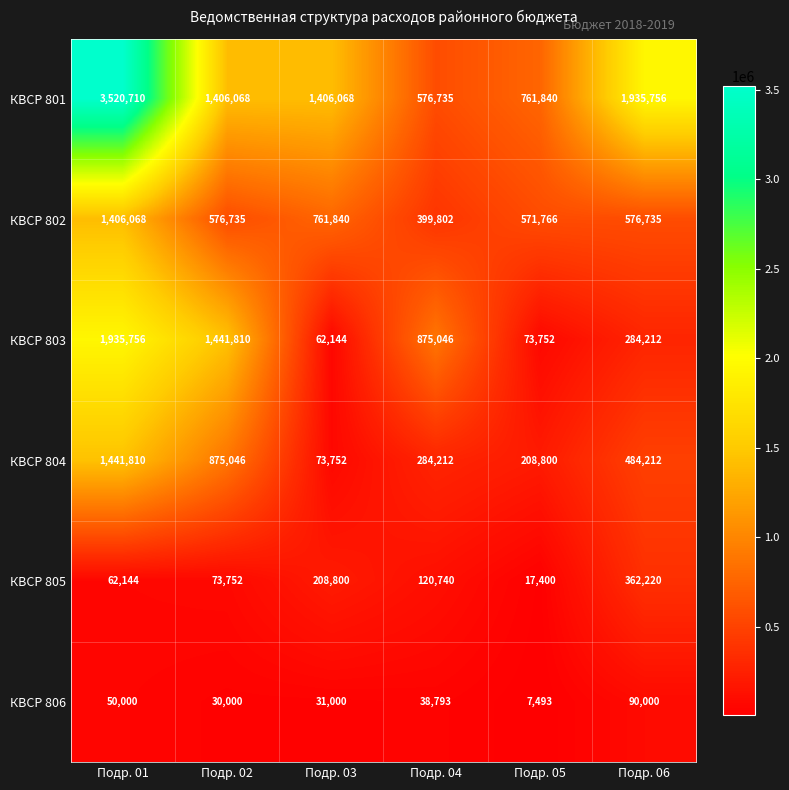

What is the total value across all series at Подр. 04?

2295328